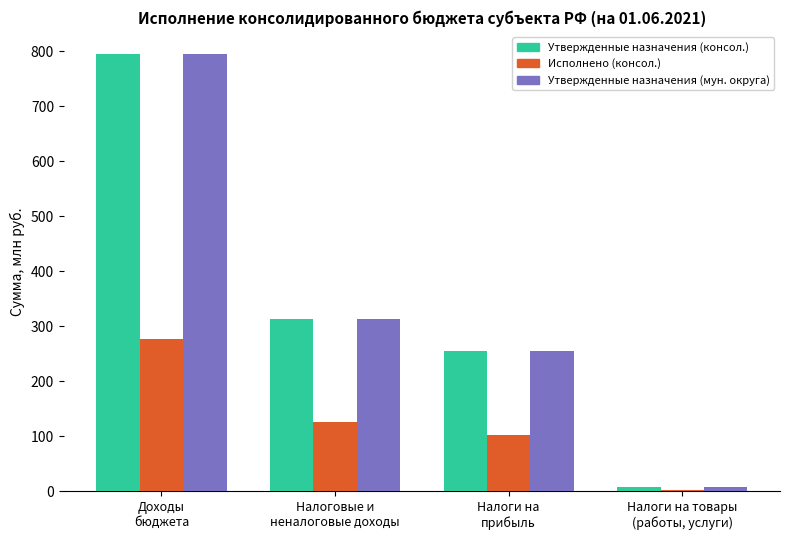

What is the spread (max minus min) of values at Налоги на товары
(работы, услуги)?

5.4